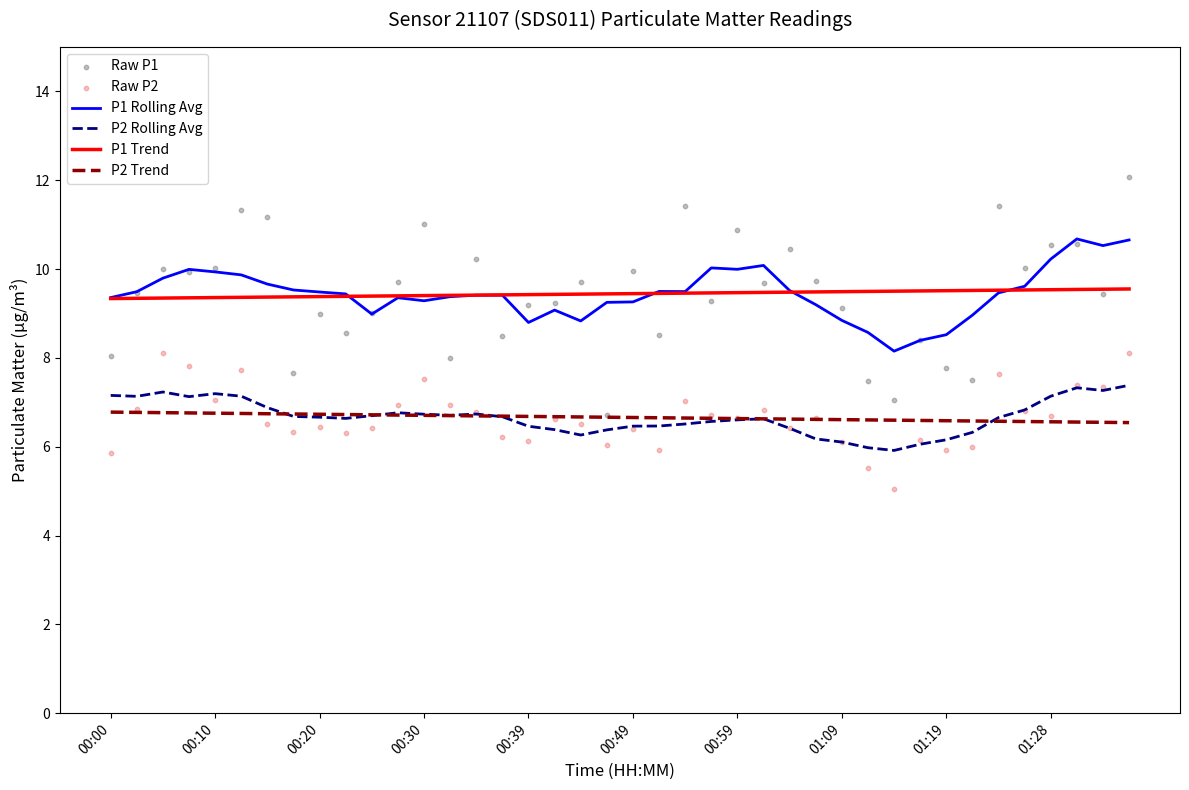

What is the total value across all series at 18?

47.4